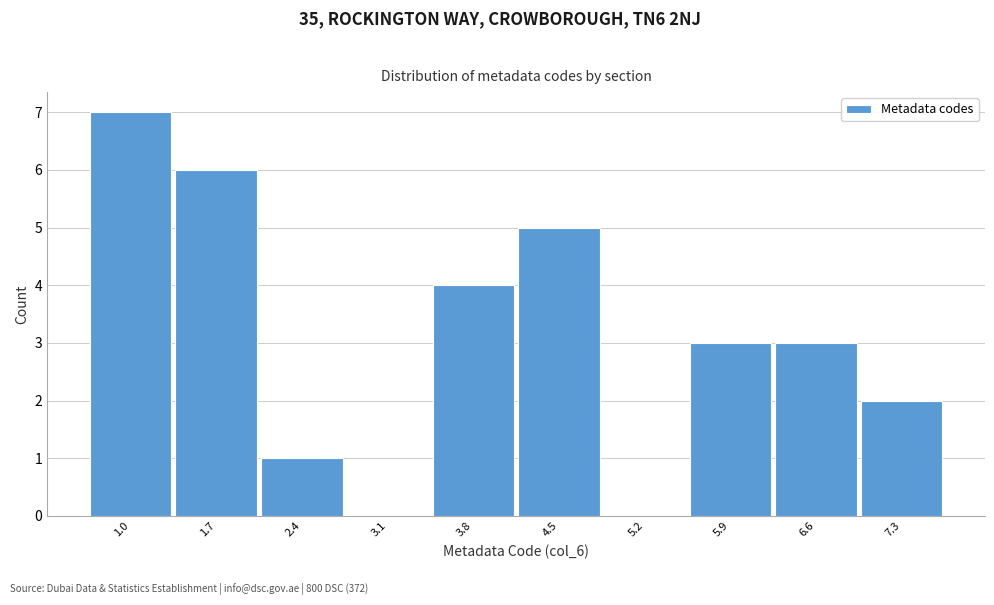

Reading left to right, extract all data points from this chart.

1.0=7	1.7=6	2.4=1	3.1=0	3.8=4	4.5=5	5.2=0	5.9=3	6.6=3	7.3=2